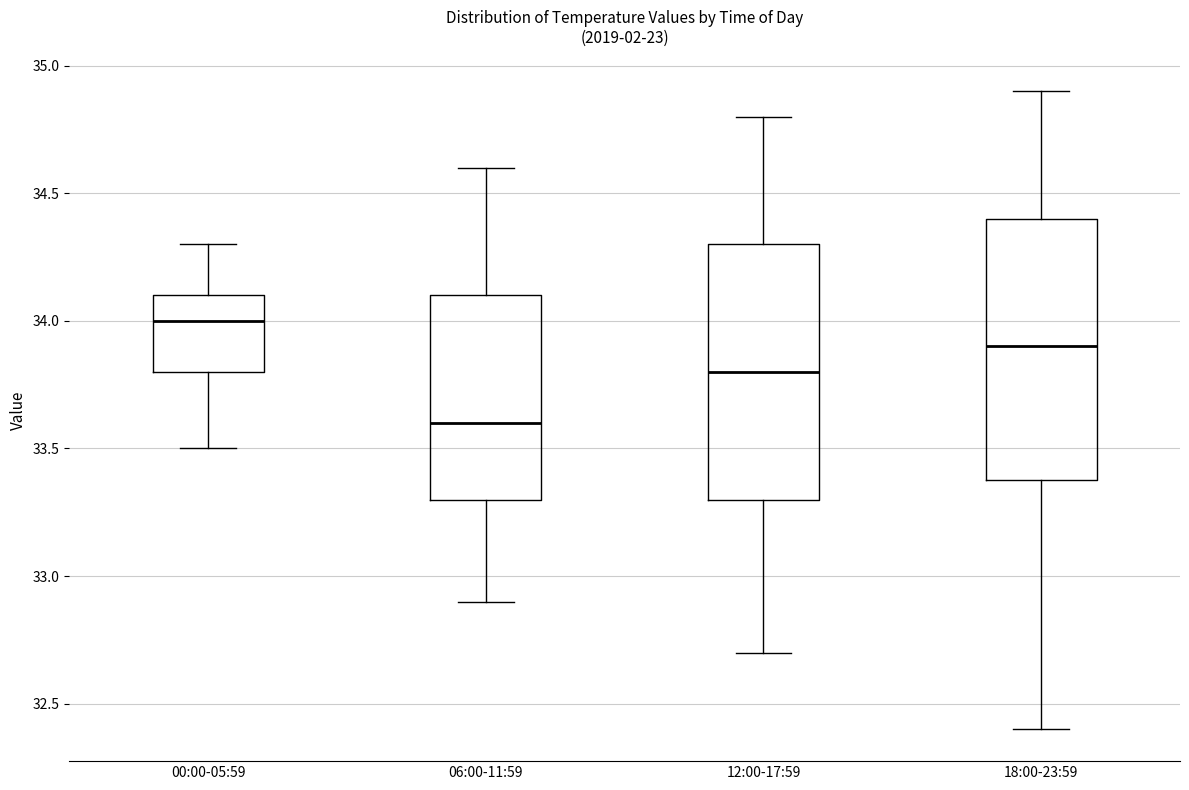

Reading left to right, transcribe this box plot: for each box, give where its median line is, the range the box spans, and where its two whiskers end, as read against the y-axis. The values are not printed on the chart, so give them approximately, as read against the axis.

00:00-05:59: median 34.0, box 33.8 to 34.1, whiskers 33.5 to 34.3
06:00-11:59: median 33.6, box 33.3 to 34.1, whiskers 32.9 to 34.6
12:00-17:59: median 33.8, box 33.3 to 34.3, whiskers 32.7 to 34.8
18:00-23:59: median 33.9, box 33.4 to 34.4, whiskers 32.4 to 34.9